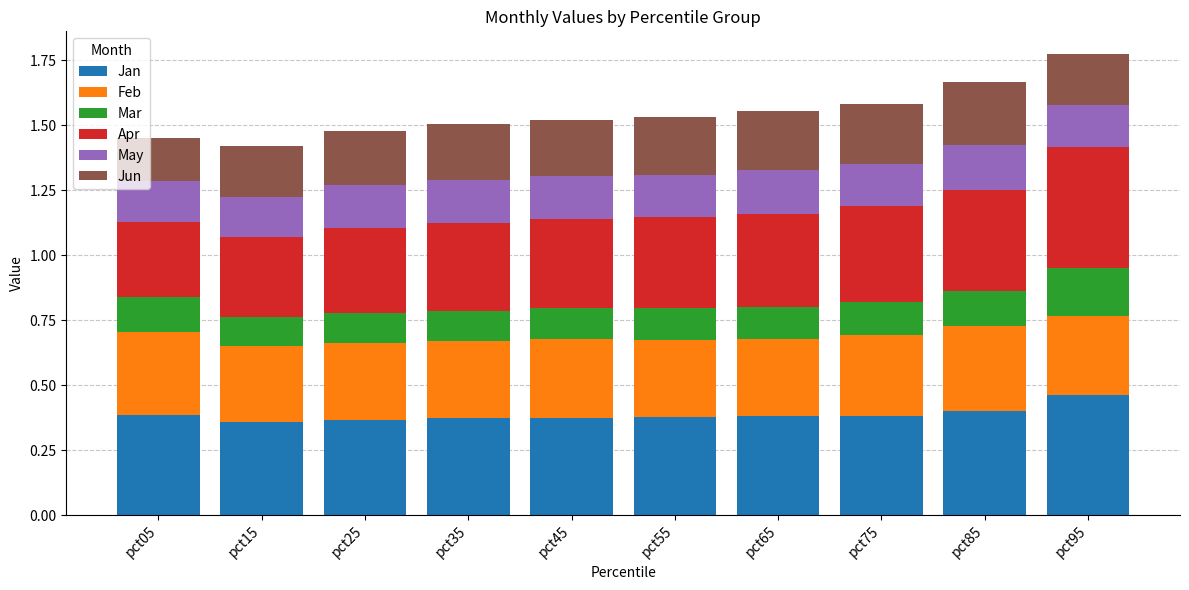

Is it true that Jan equals 0.1 at pct95?

False